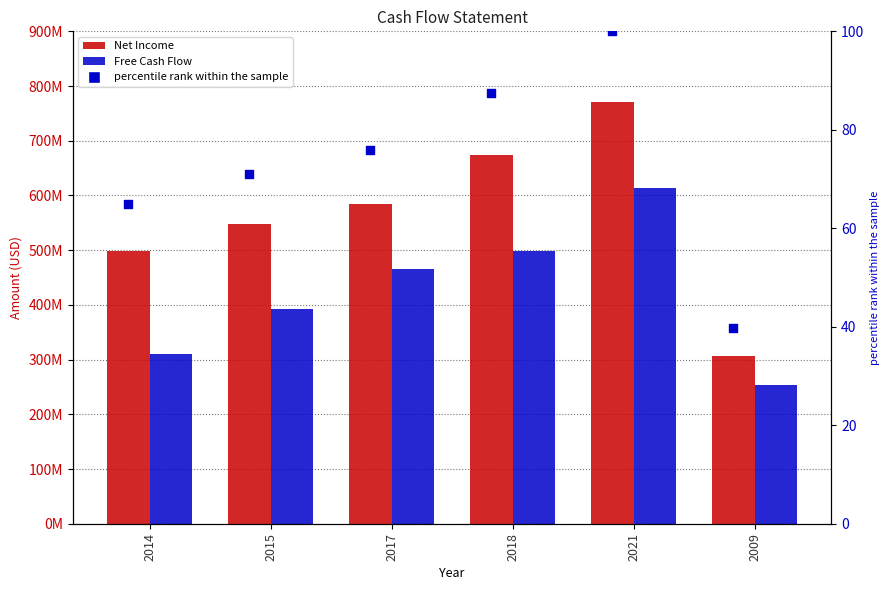

At how many categories does at least one series exceed 355023781?

5